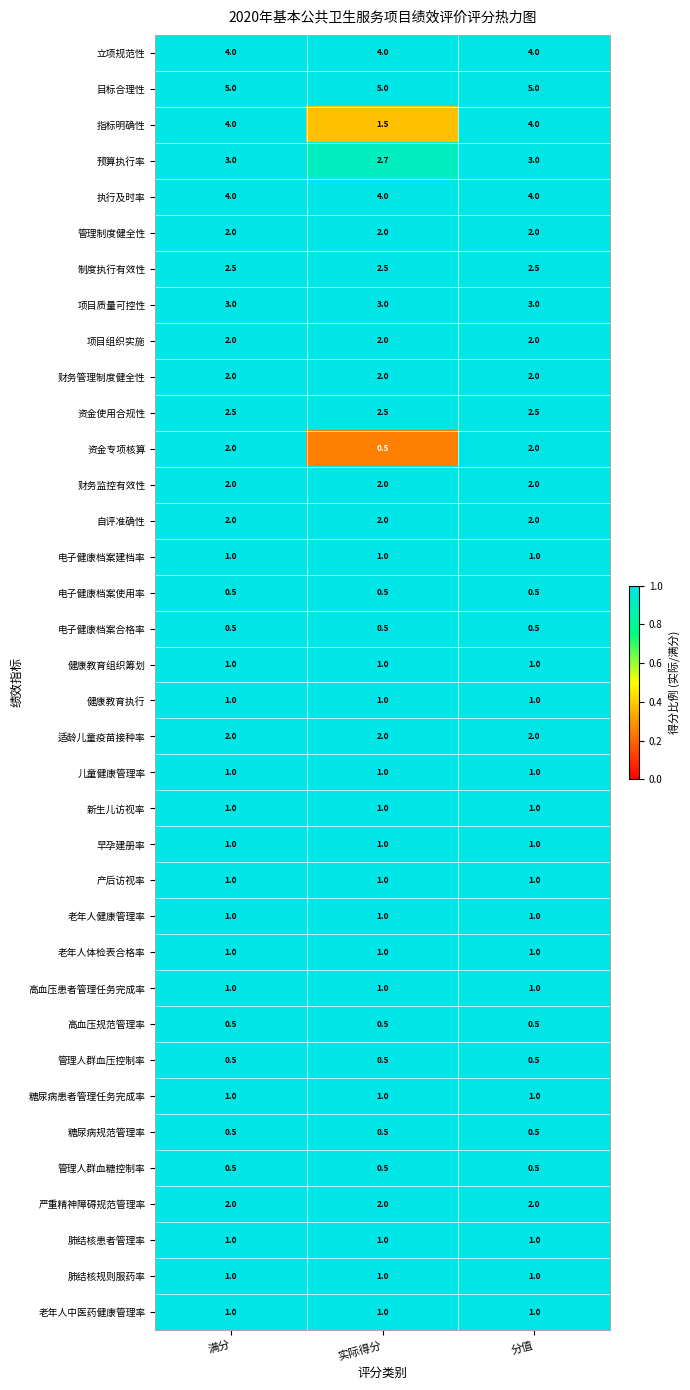

Which series has the largest total across all categories?

目标合理性